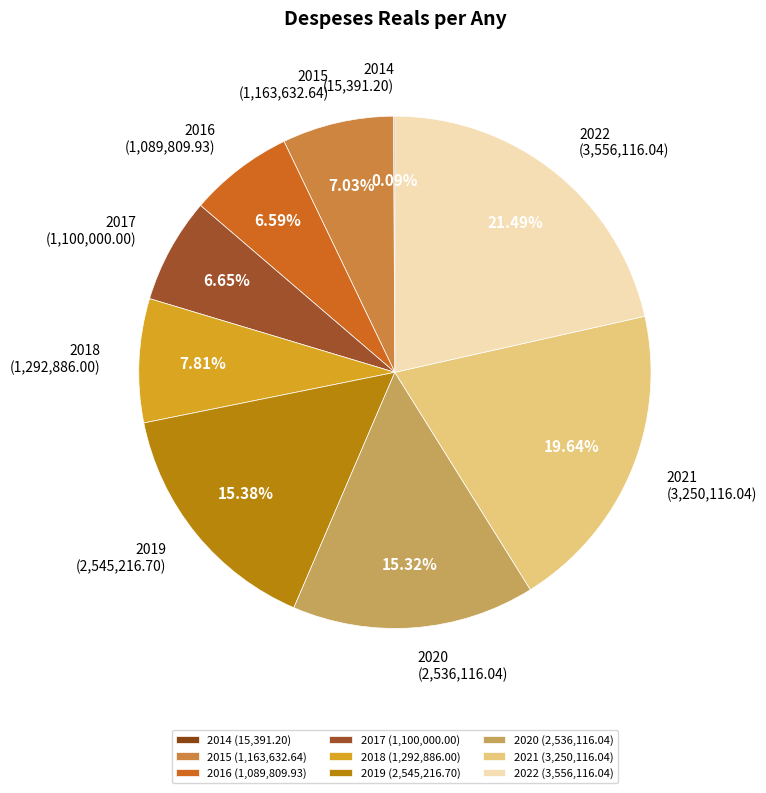

How much of the chart is everything except 2020?

84.7%